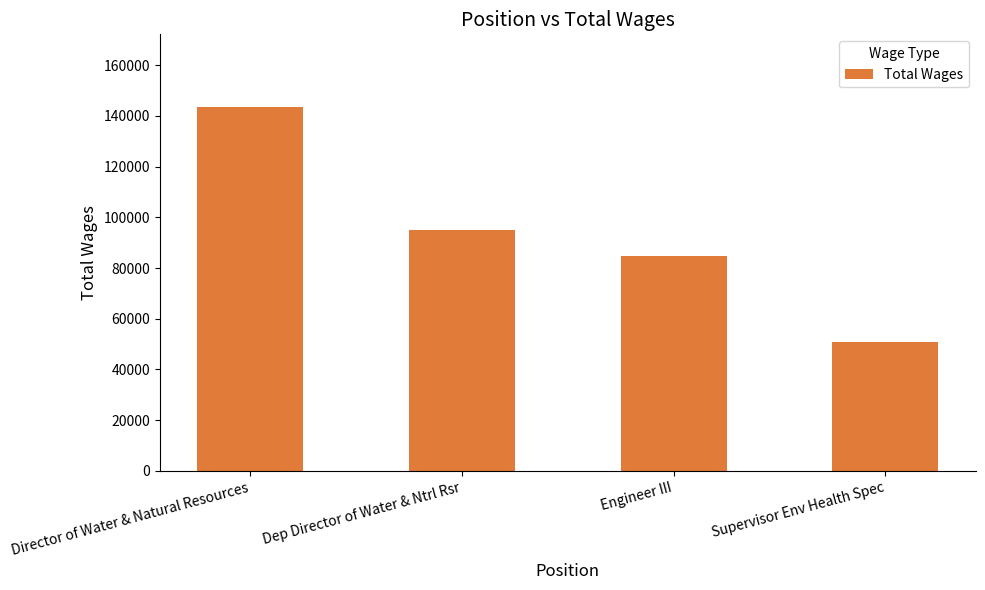

Reading right to left, what are all the values shown in this chart?

50943	84704	94903	143469